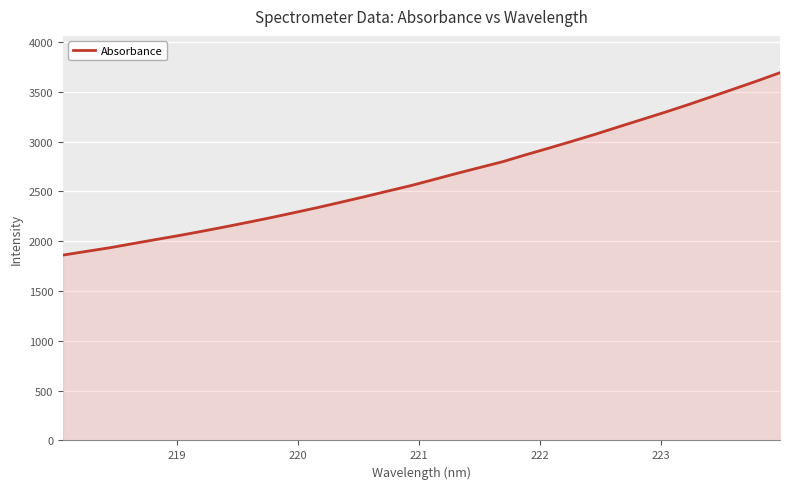

What is the difference between the maximum and minimum values?

1832.0